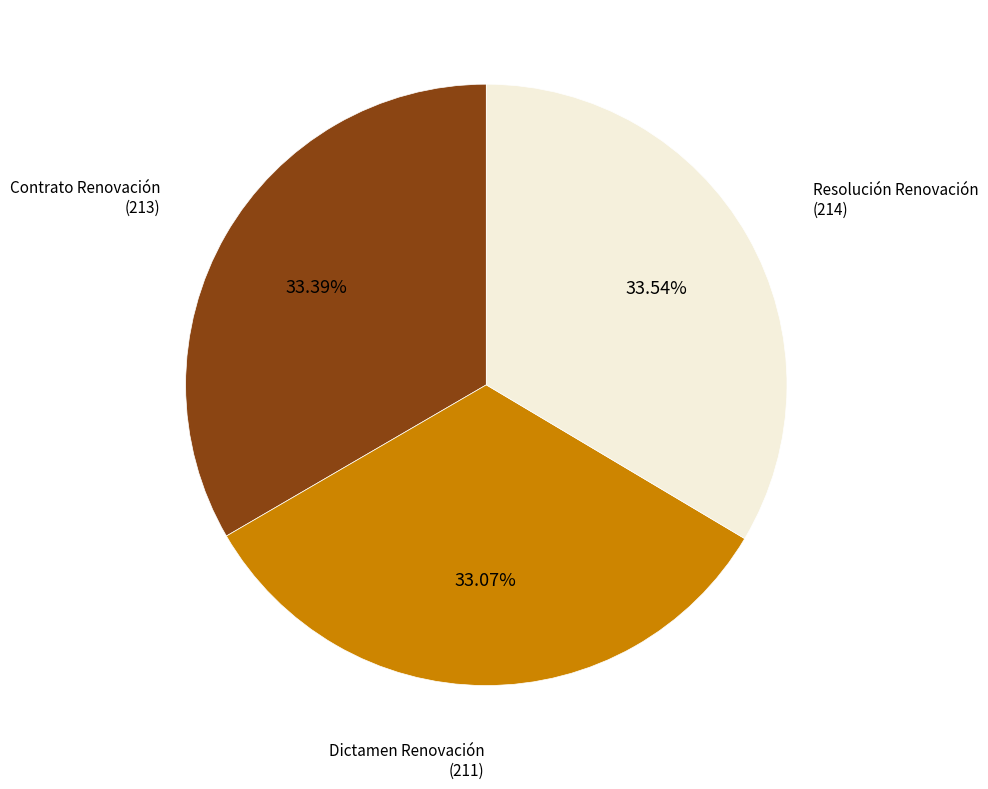

Is Dictamen Renovación the majority of the pie?

No